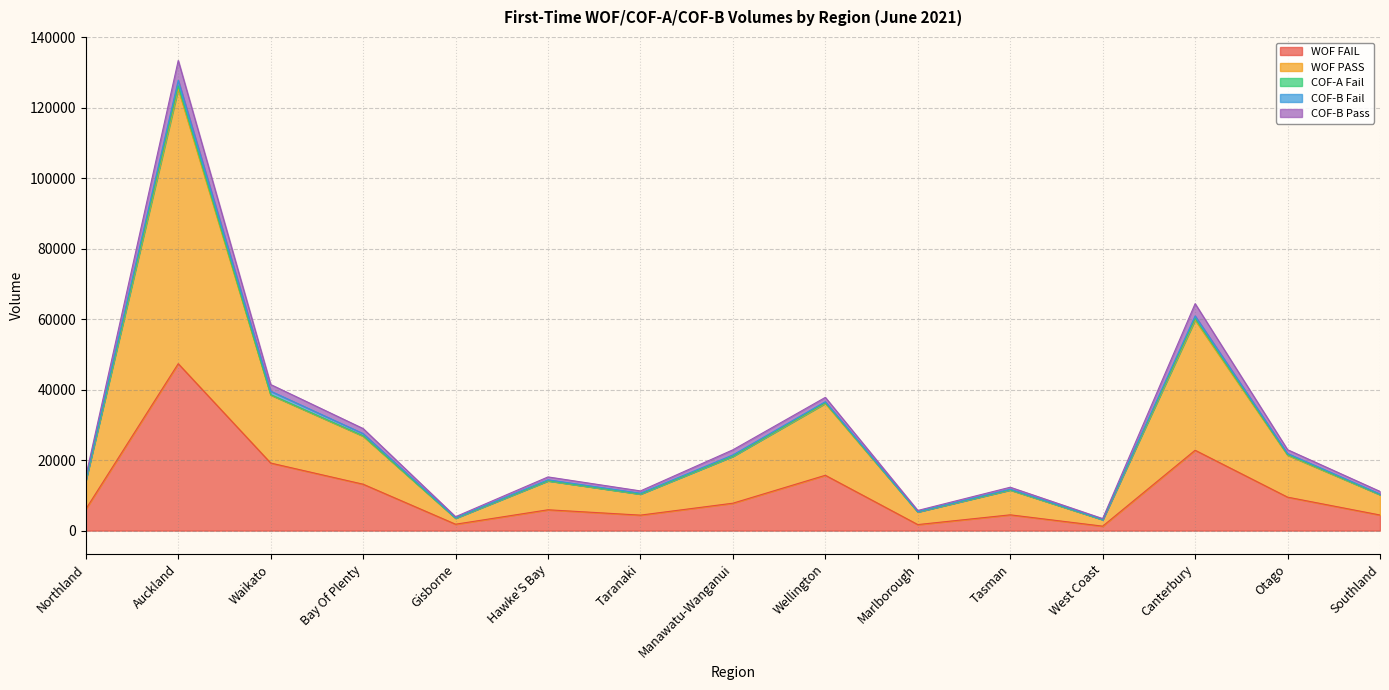

Is it true that WOF FAIL equals 13619 at Manawatu-Wanganui?

False